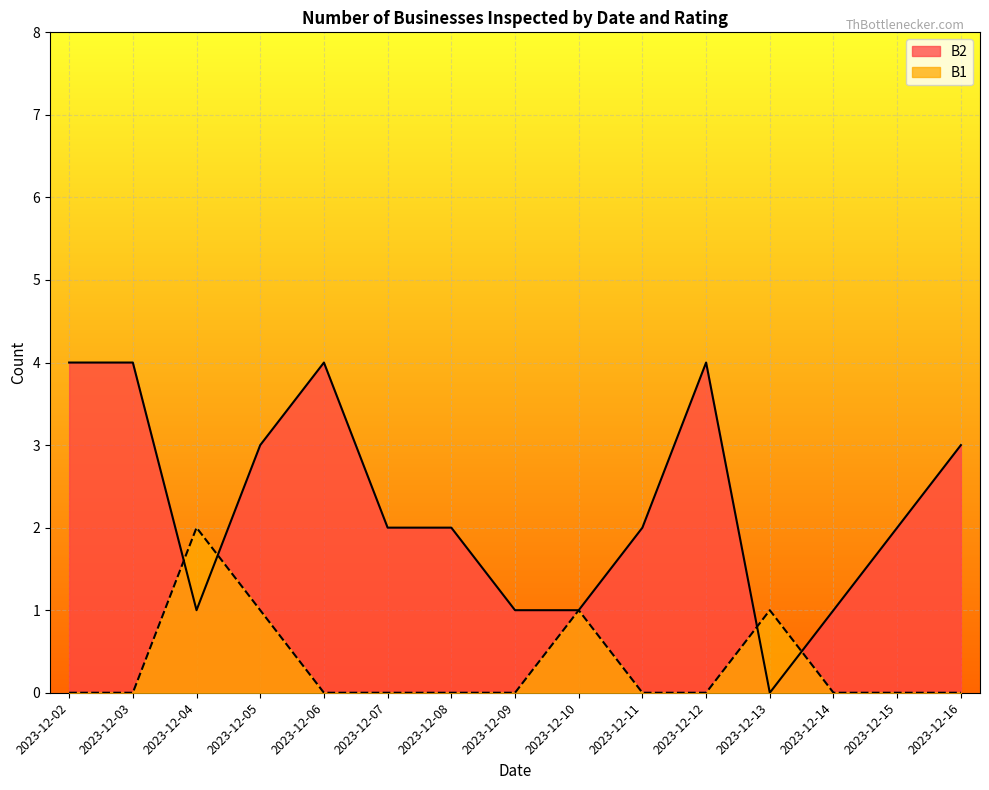

What is the sum of the B2 values at 2023-12-03 and 2023-12-06?

8